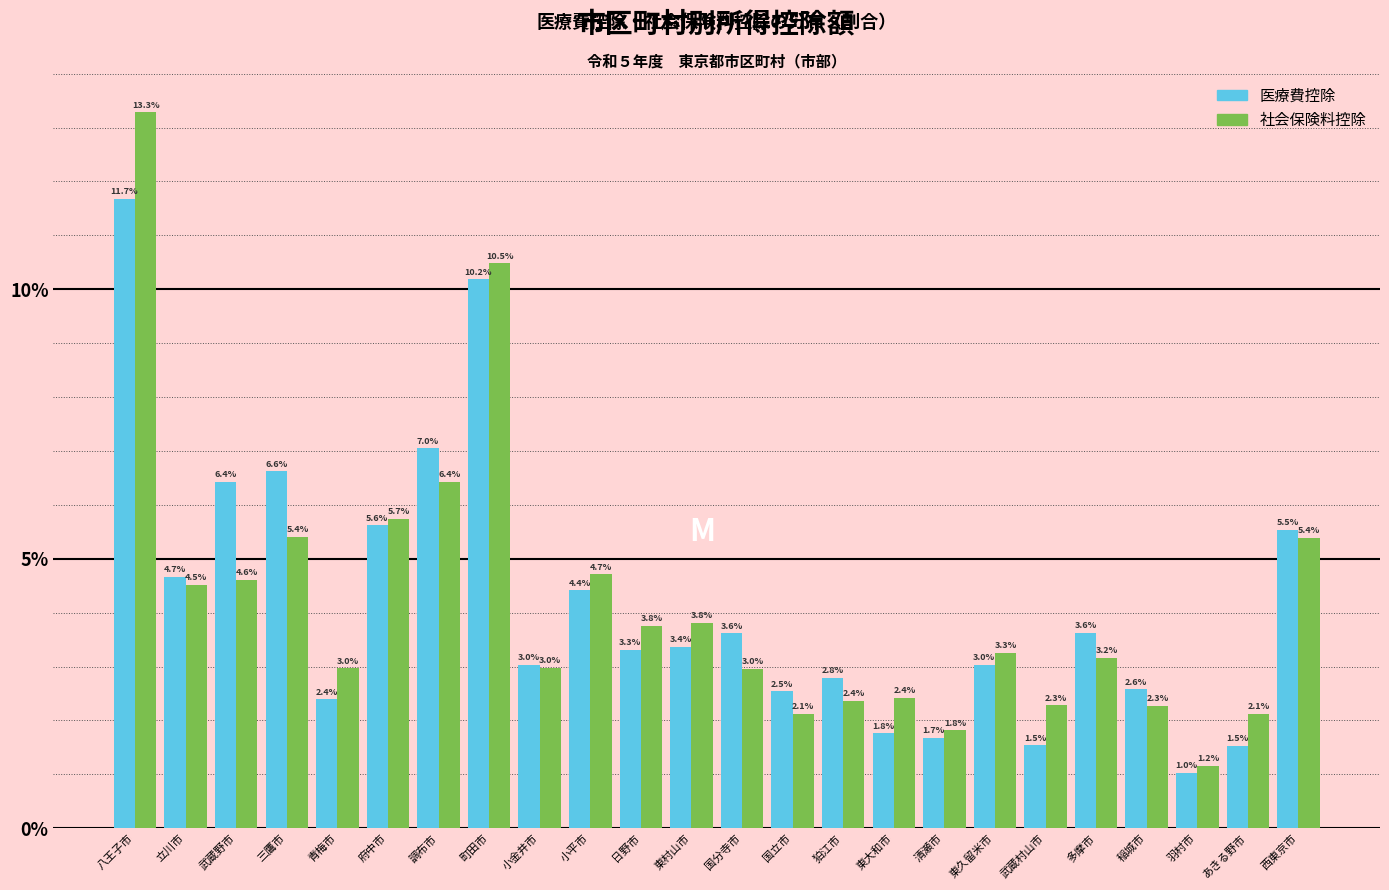

Reading left to right, list all the values displayed in this chart.

医療費控除: 11.7	4.7	6.4	6.6	2.4	5.6	7.0	10.2	3.0	4.4	3.3	3.4	3.6	2.5	2.8	1.8	1.7	3.0	1.5	3.6	2.6	1.0	1.5	5.5
社会保険料控除: 13.3	4.5	4.6	5.4	3.0	5.7	6.4	10.5	3.0	4.7	3.8	3.8	3.0	2.1	2.4	2.4	1.8	3.3	2.3	3.2	2.3	1.2	2.1	5.4